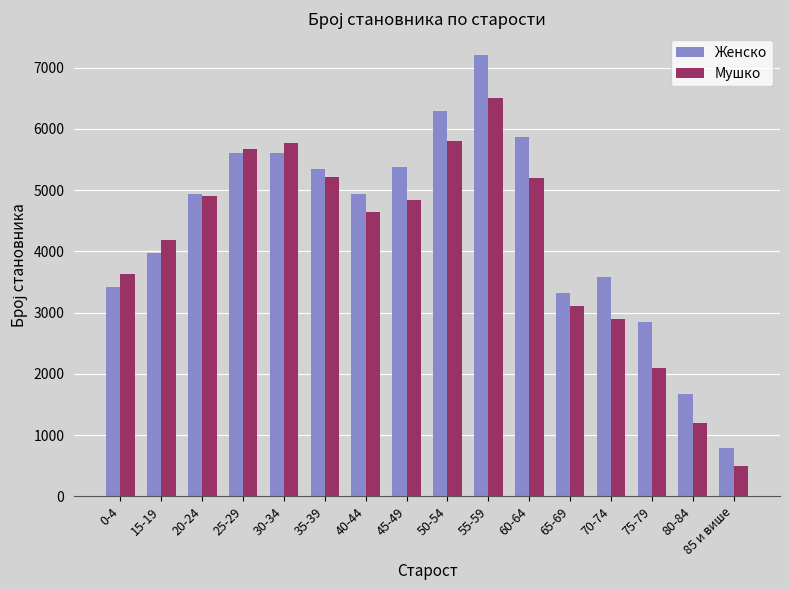

Rank the series at 45-49 from lowest to highest value.

Мушко, Женско